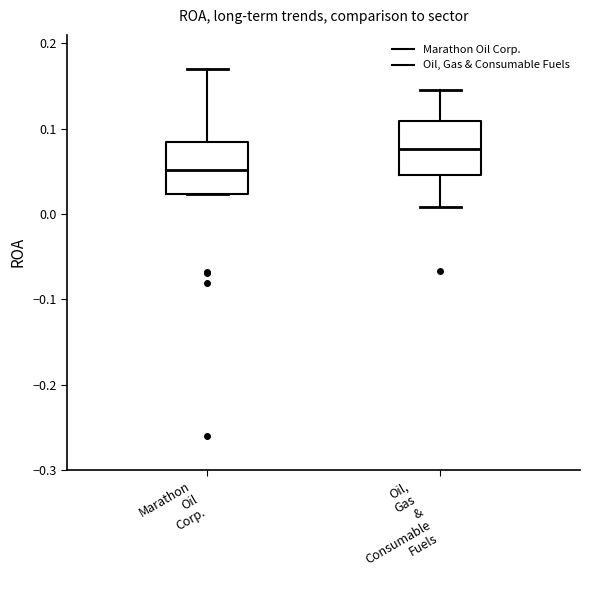

Reading left to right, read every box against the y-axis: the position of its median line, the range the box covers, and the ends of its whiskers. The values are not printed on the chart, so give them approximately, as read against the axis.

Marathon Oil Corp.: median 0.05, box 0.02 to 0.08, whiskers 0.02 to 0.17
Oil, Gas & Consumable Fuels: median 0.08, box 0.05 to 0.11, whiskers 0.01 to 0.15